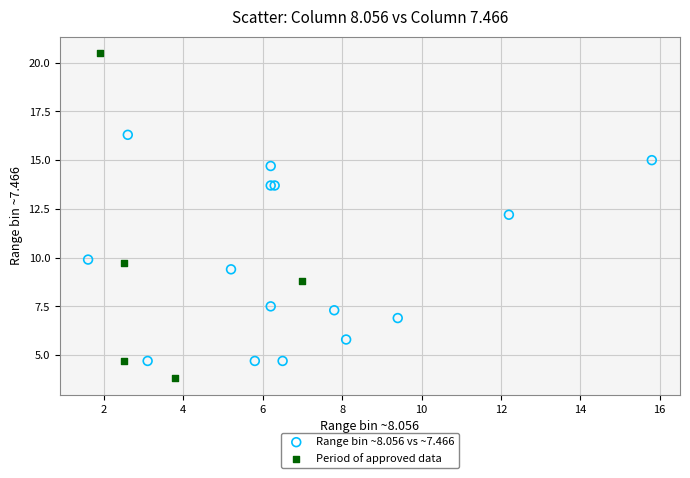

Which series has the largest Y range (max minus min)?

Period of approved data